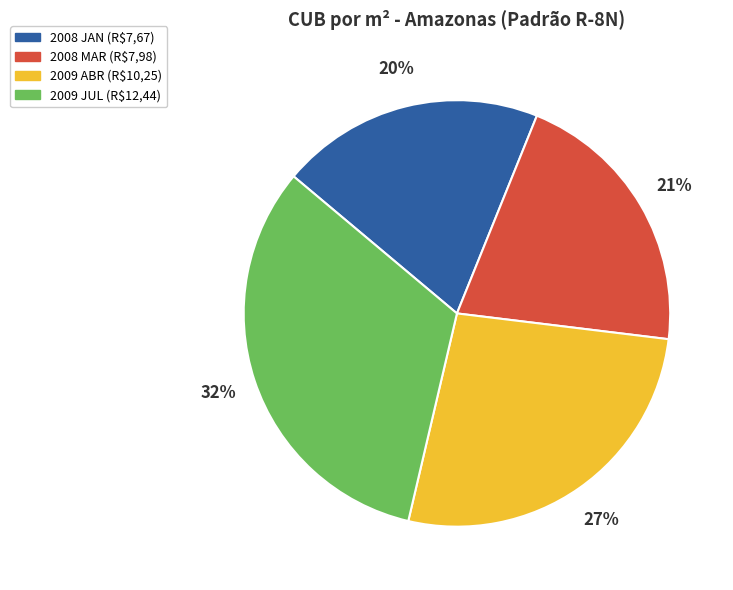

To the nearest percent, what is the average slice percentage?

25%